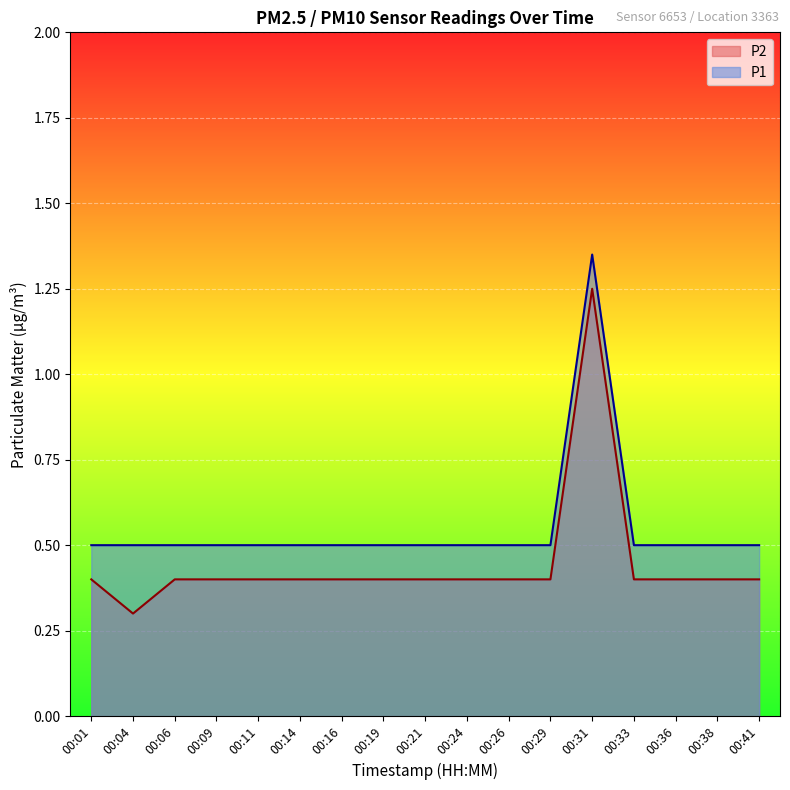

At which label is P2 closest to 0?

00:04